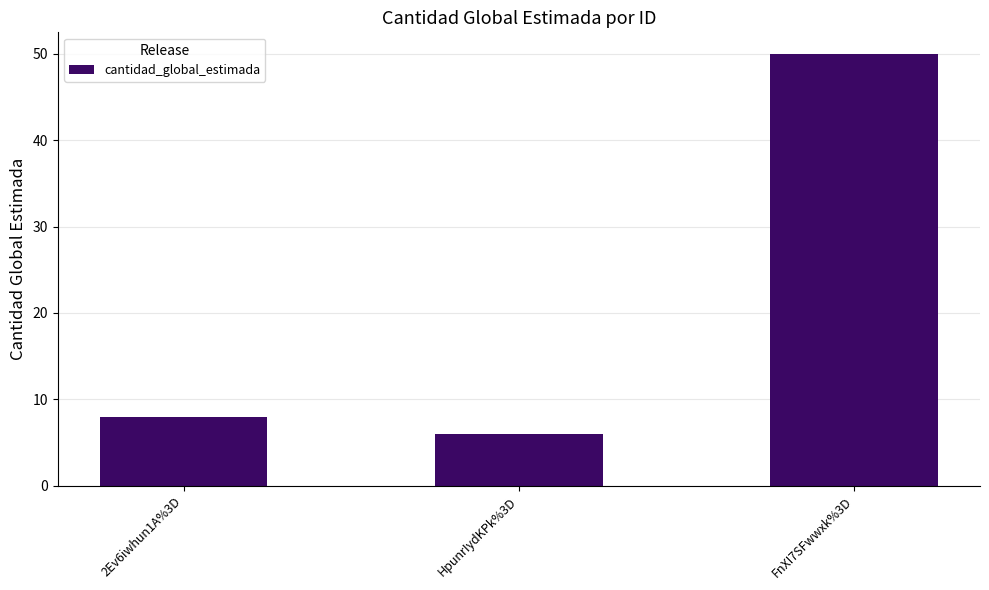

List the labels in order of value, largest first.

FnXI7SFwwxk%3D, 2Ev6iwhun1A%3D, HpunrIydKPk%3D